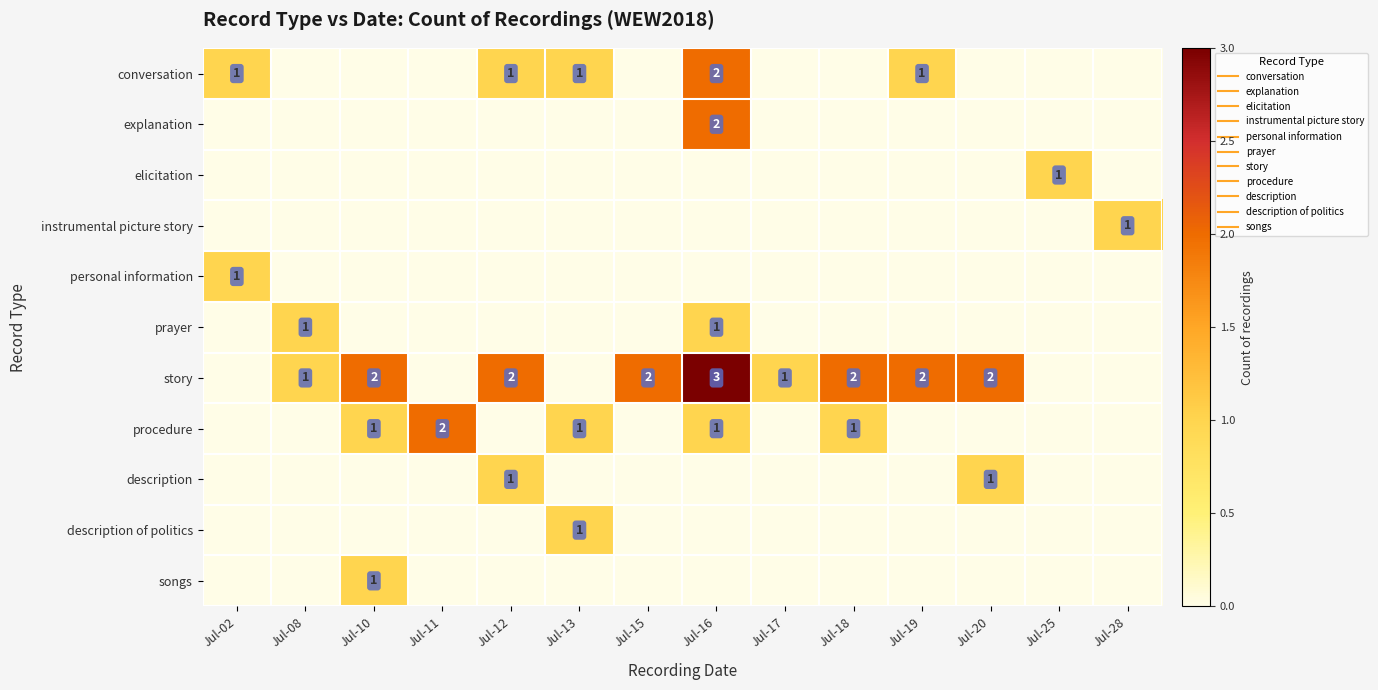

What is the difference between the highest and lowest values at Jul-02?

1